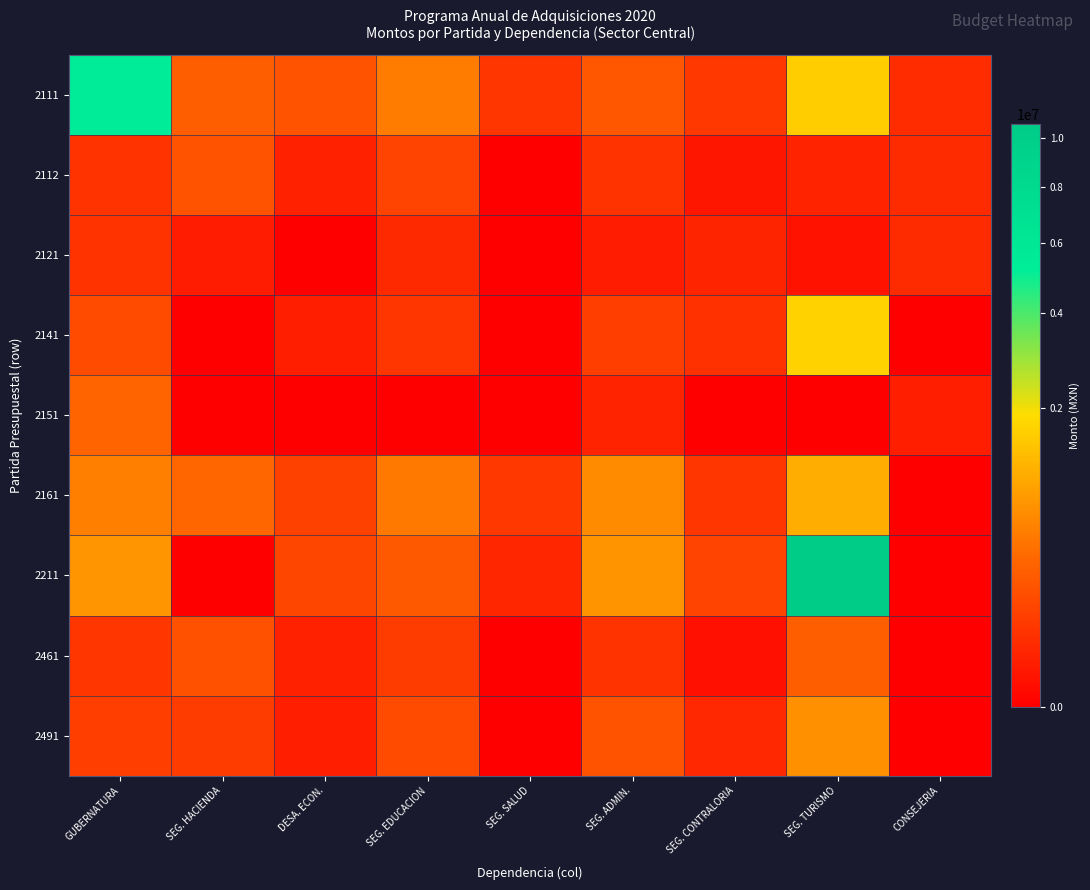

How many distinct data groups are displayed?

9